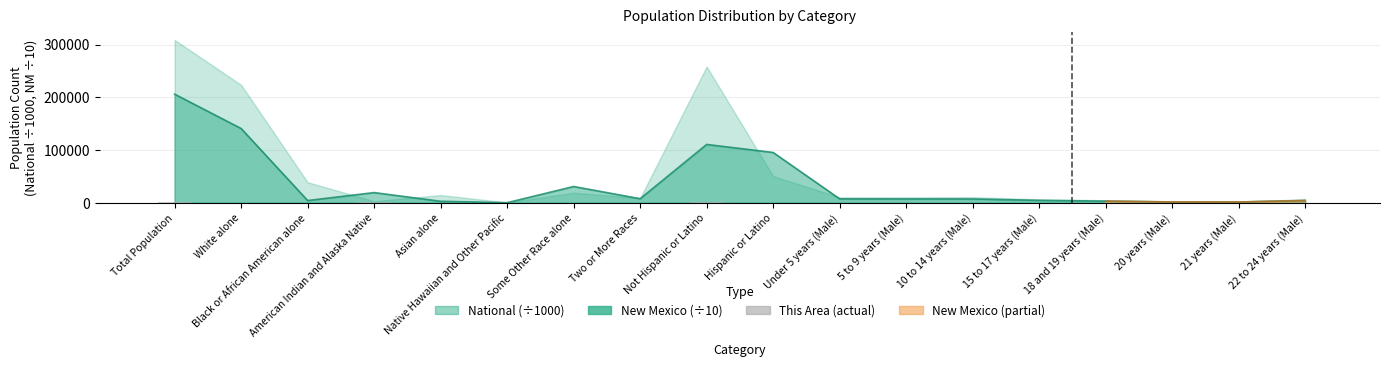

Reading left to right, transcribe all the data shown in this chart.

616	15	2	565	17	0	8	9	569	47	29	23	30	16	15	5	4	6